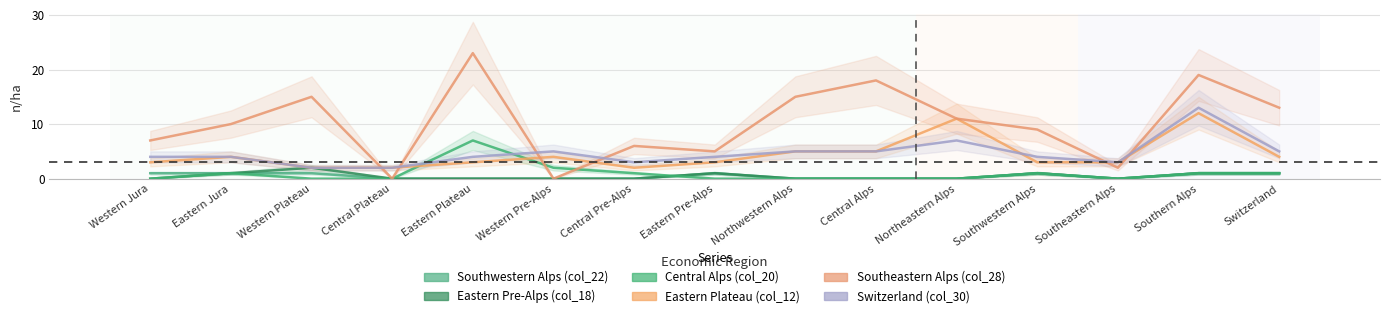

Which series ends up on top after the final intersection of Central Alps (col_20) and Switzerland (col_30)?

Switzerland (col_30)